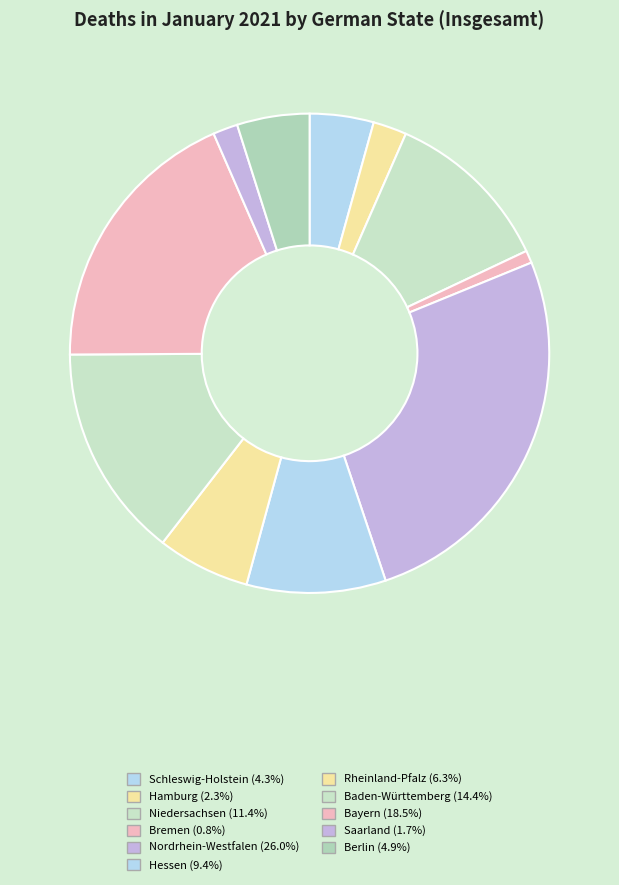

To the nearest percent, what is the difference between the largest and smallest slice percentages?

25%